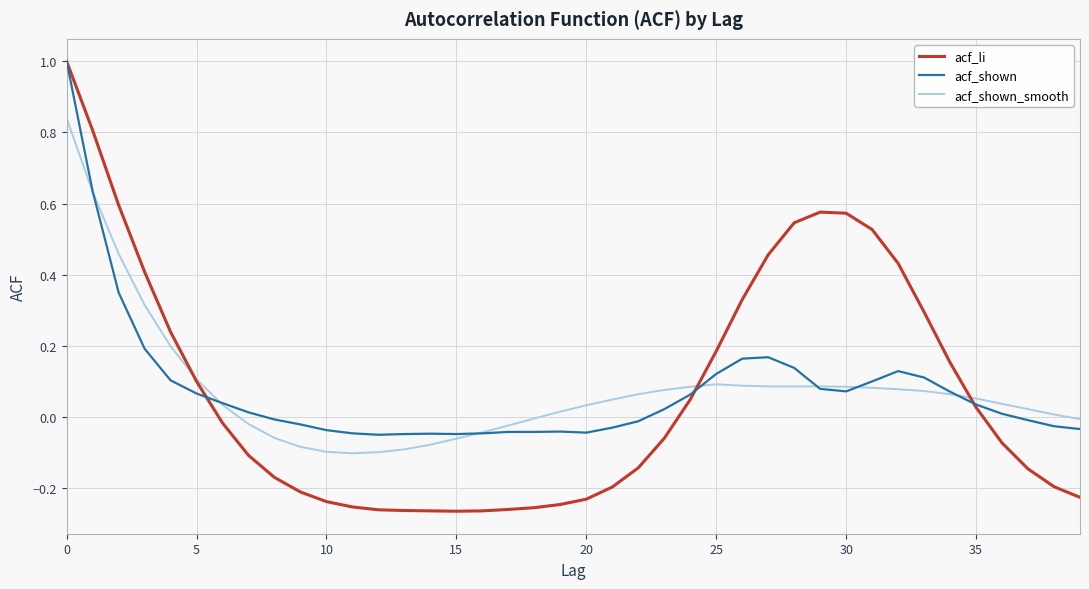

What are all the series names shown in the legend?

acf_li, acf_shown, acf_shown_smooth